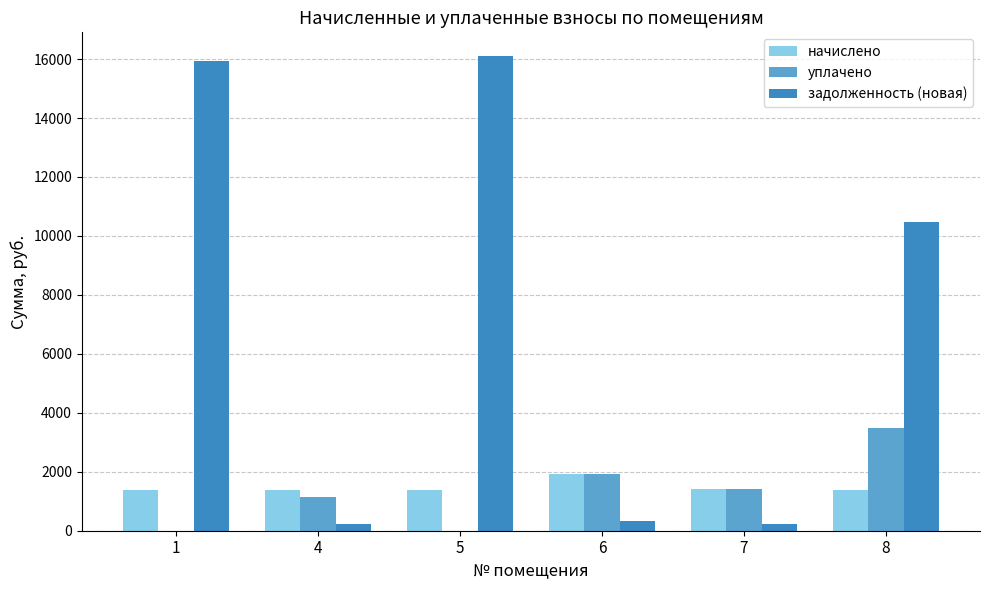

Is it true that уплачено equals 1428.6 at 7?

True